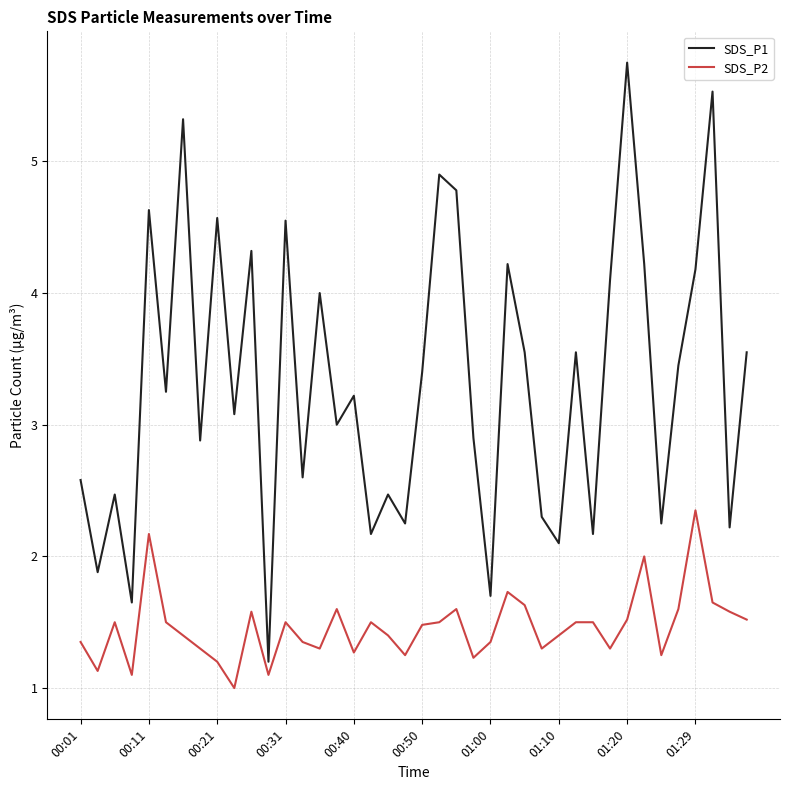

True or false: SDS_P2 and SDS_P1 cross at least once.

False